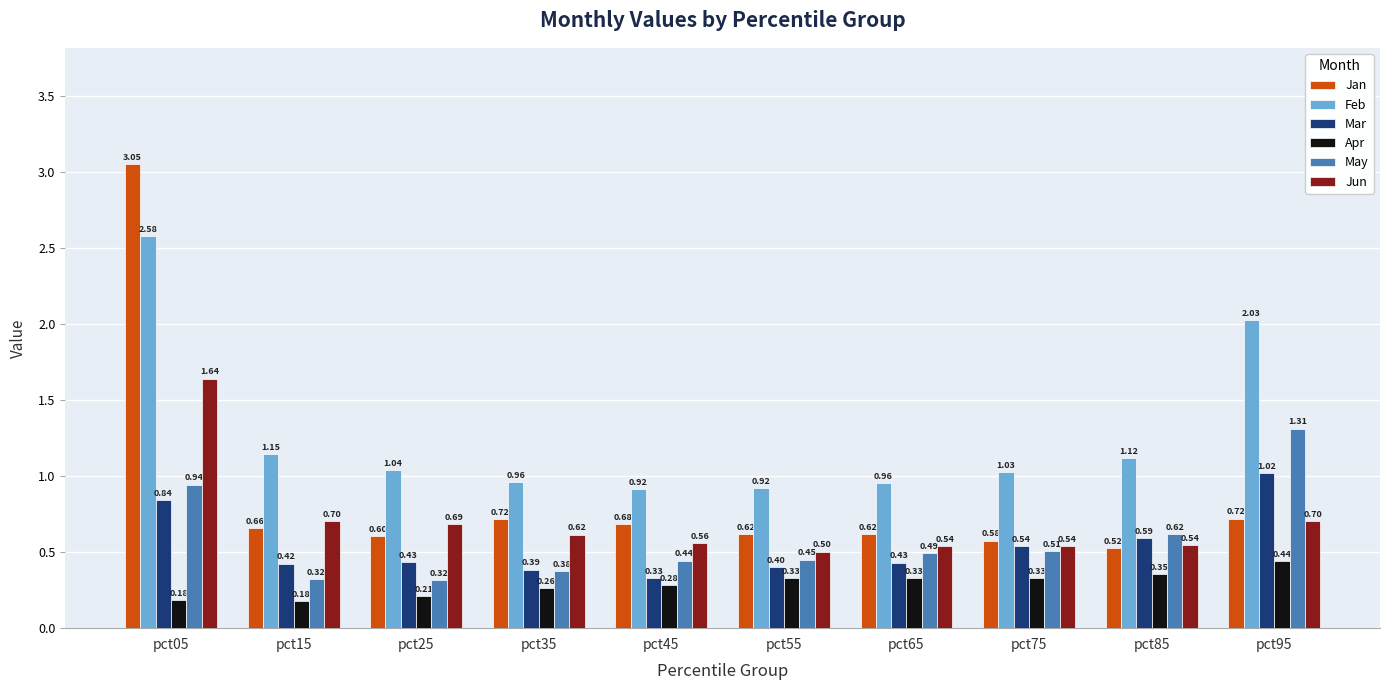

Which category has the highest value across all series?

pct05